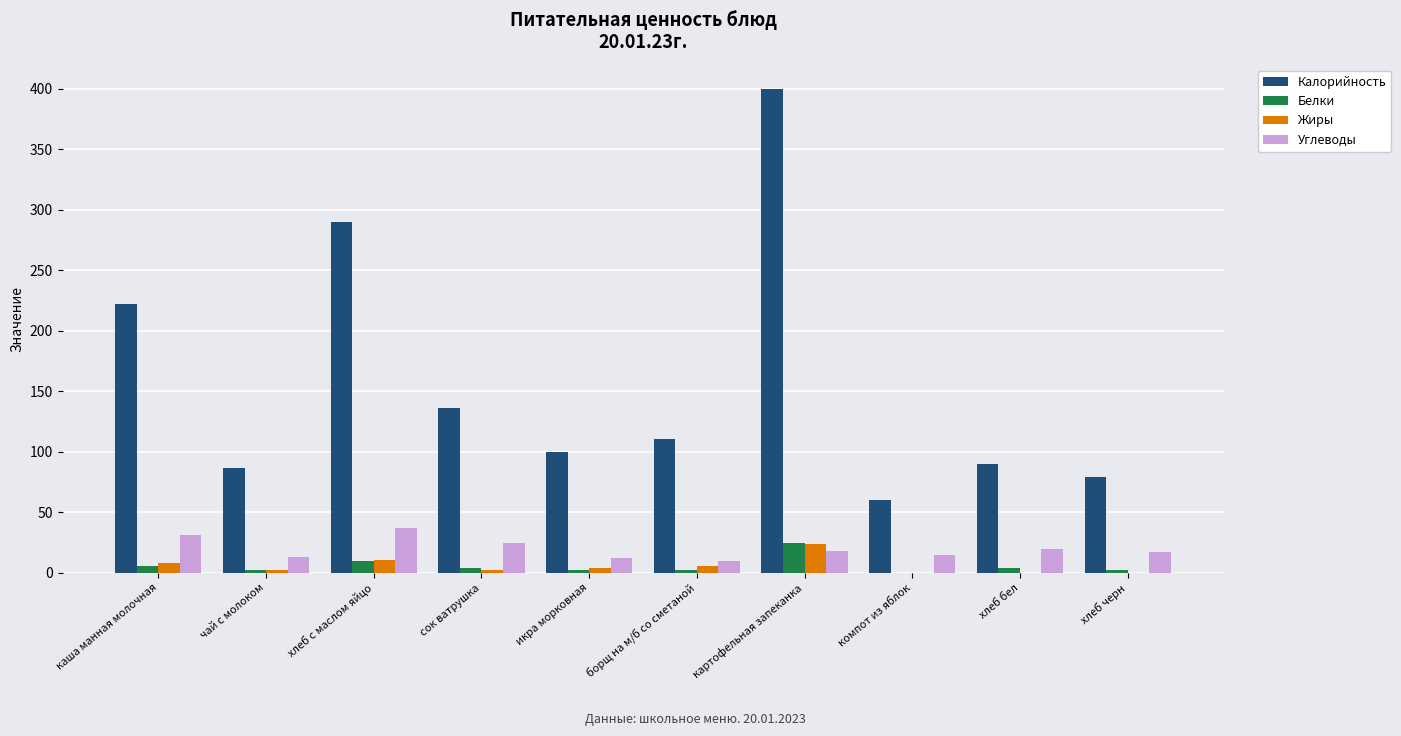

What is the sum of all Белки values?

57